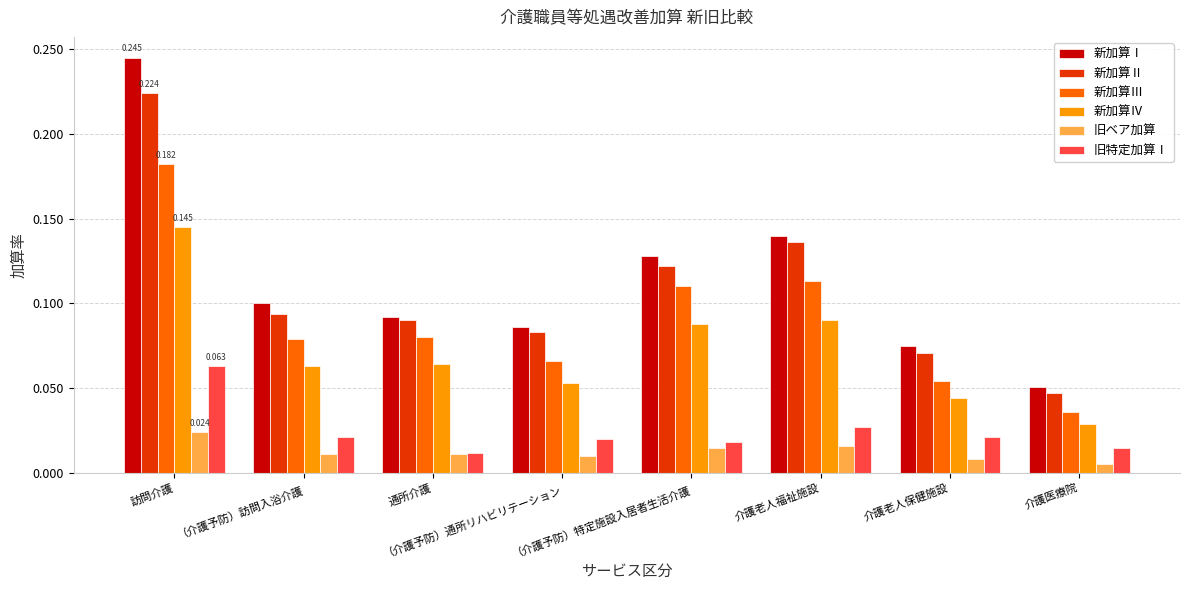

What is the label of the 7th bar from the left?

介護老人保健施設